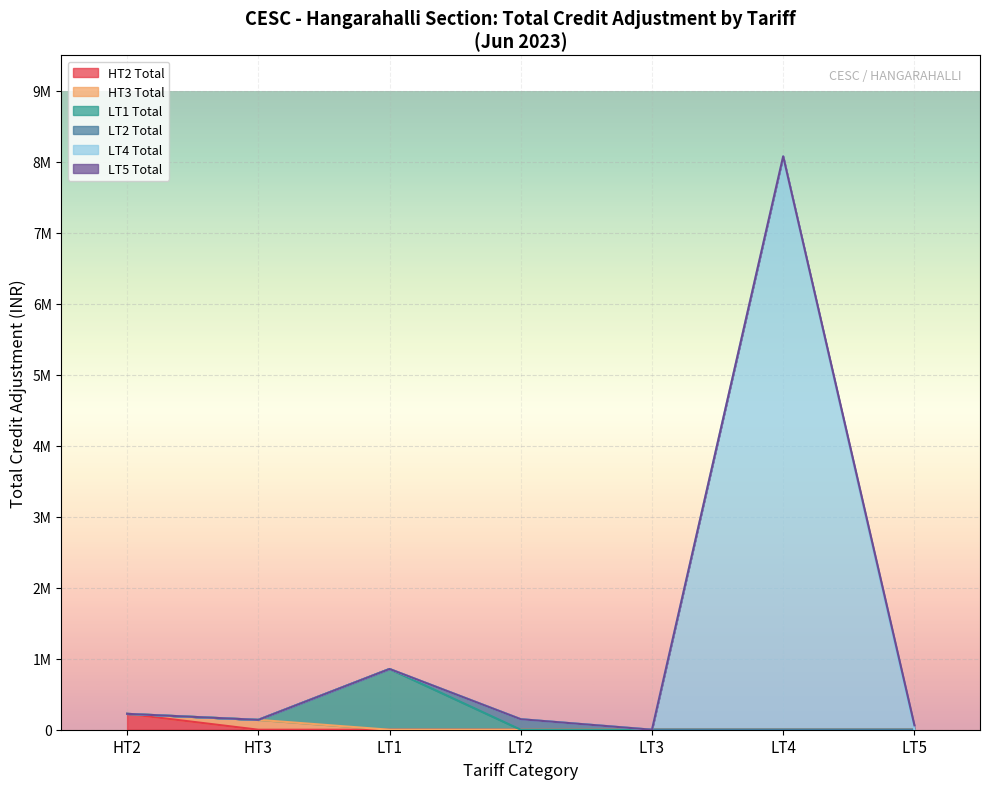

Does the chart display data point markers on the line(s)?

No